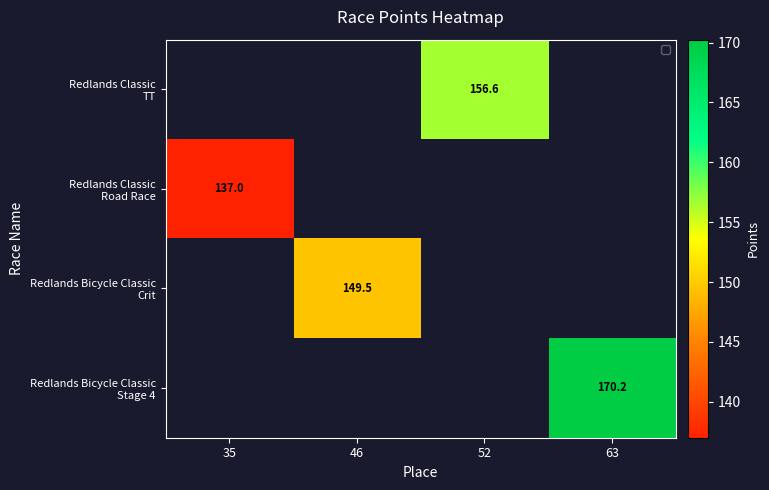

Where does the Redlands Classic TT series first go above 156?

52